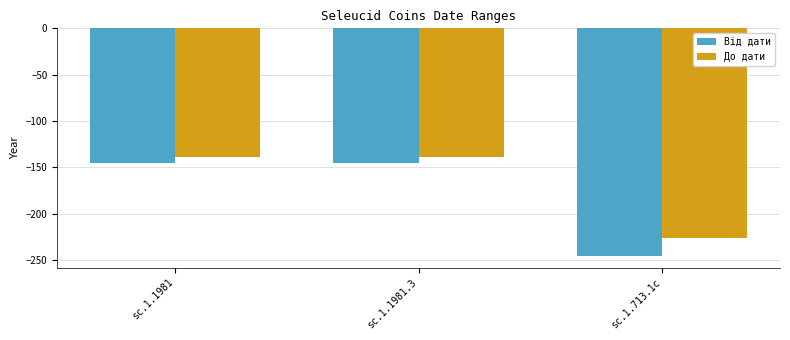

What position from the left is sc.1.1981?

1